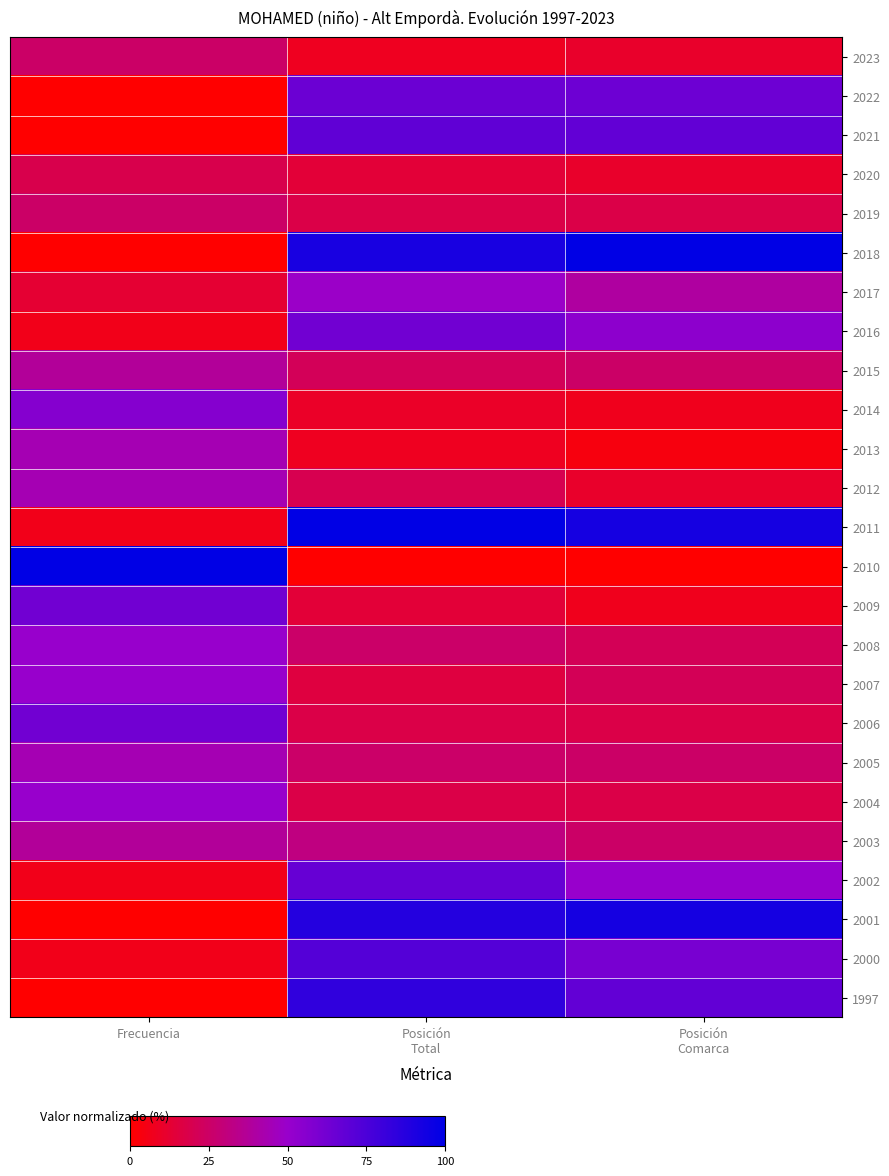

Reading right to left, transcribe all the data shown in this chart.

2023: Posición
Comarca=10.7	Posición
Total=7.8	Frecuencia=25.0
2022: Posición
Comarca=64.3	Posición
Total=64.7	Frecuencia=0.0
2021: Posición
Comarca=67.9	Posición
Total=68.6	Frecuencia=0.0
2020: Posición
Comarca=10.7	Posición
Total=13.7	Frecuencia=18.8
2019: Posición
Comarca=17.9	Posición
Total=17.6	Frecuencia=25.0
2018: Posición
Comarca=100.0	Posición
Total=92.2	Frecuencia=0.0
2017: Posición
Comarca=39.3	Posición
Total=49.0	Frecuencia=12.5
2016: Posición
Comarca=53.6	Posición
Total=62.7	Frecuencia=6.2
2015: Posición
Comarca=25.0	Posición
Total=21.6	Frecuencia=37.5
2014: Posición
Comarca=7.1	Posición
Total=9.8	Frecuencia=56.2
2013: Posición
Comarca=3.6	Posición
Total=7.8	Frecuencia=43.8
2012: Posición
Comarca=10.7	Posición
Total=19.6	Frecuencia=43.8
2011: Posición
Comarca=92.9	Posición
Total=100.0	Frecuencia=6.2
2010: Posición
Comarca=0.0	Posición
Total=0.0	Frecuencia=100.0
2009: Posición
Comarca=7.1	Posición
Total=13.7	Frecuencia=62.5
2008: Posición
Comarca=21.4	Posición
Total=25.5	Frecuencia=50.0
2007: Posición
Comarca=21.4	Posición
Total=15.7	Frecuencia=50.0
2006: Posición
Comarca=17.9	Posición
Total=17.6	Frecuencia=62.5
2005: Posición
Comarca=25.0	Posición
Total=25.5	Frecuencia=43.8
2004: Posición
Comarca=17.9	Posición
Total=17.6	Frecuencia=50.0
2003: Posición
Comarca=25.0	Posición
Total=31.4	Frecuencia=37.5
2002: Posición
Comarca=50.0	Posición
Total=66.7	Frecuencia=6.2
2001: Posición
Comarca=92.9	Posición
Total=88.2	Frecuencia=0.0
2000: Posición
Comarca=60.7	Posición
Total=72.5	Frecuencia=6.2
1997: Posición
Comarca=67.9	Posición
Total=84.3	Frecuencia=0.0